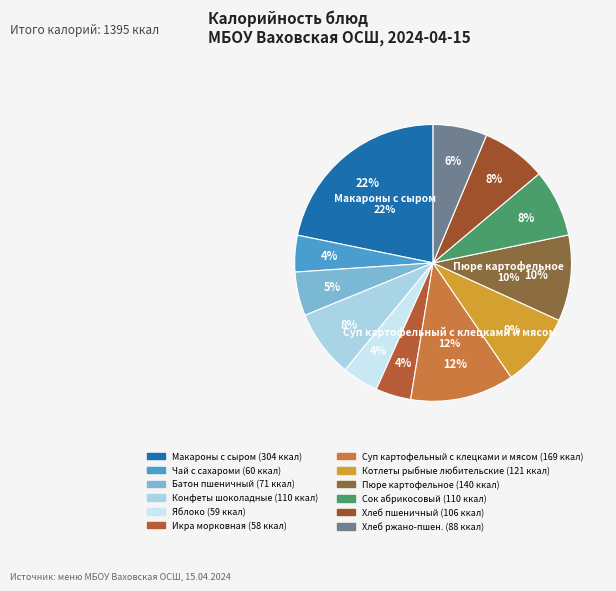

Combined, do Конфеты шоколадные and Яблоко account for over 50%?

No